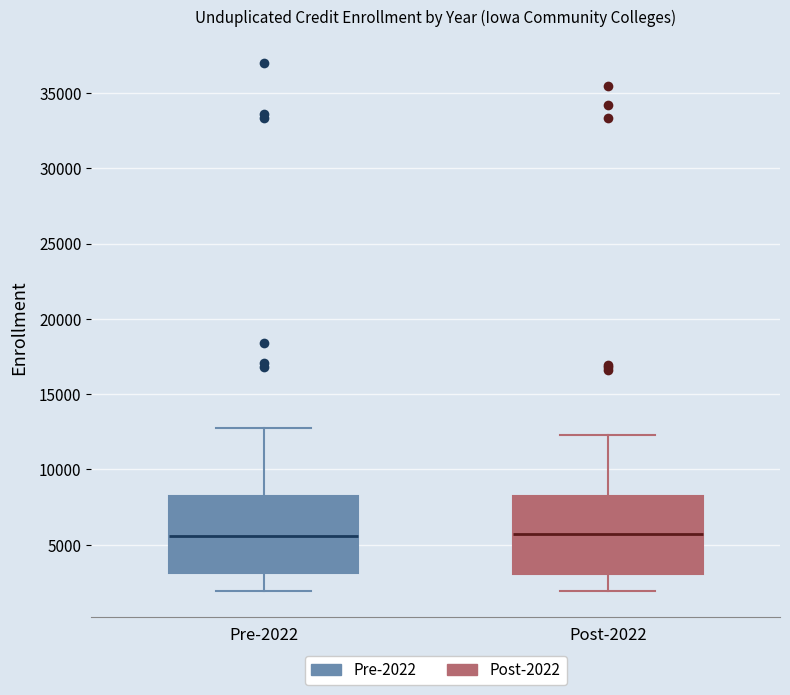

Reading left to right, read every box against the y-axis: the position of its median line, the range the box covers, and the ends of its whiskers. The values are not printed on the chart, so give them approximately, as read against the axis.

Pre-2022: median 5500, box 3000 to 8000, whiskers 2000 to 12500
Post-2022: median 5500, box 3000 to 8000, whiskers 2000 to 12500